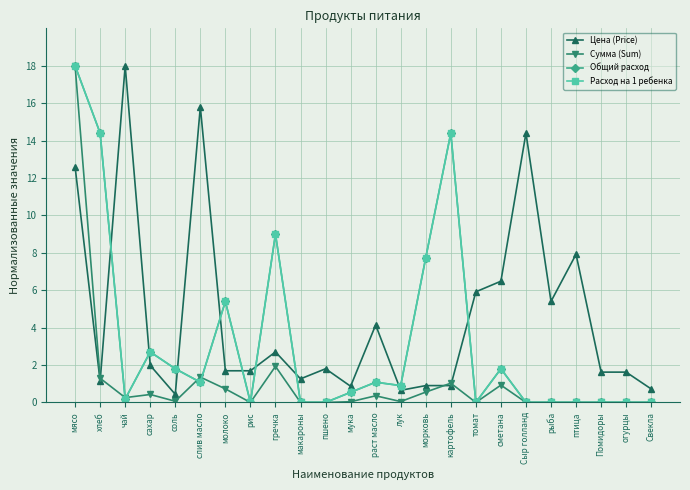

Reading left to right, what are all the values shown in this chart?

Цена (Price): мясо=12.6	хлеб=1.1	чай=18.0	сахар=2.0	соль=0.4	слив масло=15.8	молоко=1.7	рис=1.7	гречка=2.7	макароны=1.3	пшено=1.8	мука=0.9	раст масло=4.1	лук=0.6	морковь=0.9	картофель=0.9	томат=5.9	сметана=6.5	Сыр голланд=14.4	рыба=5.4	птица=7.9	Помидоры=1.6	огурцы=1.6	Свекла=0.7
Сумма (Sum): мясо=18.0	хлеб=1.3	чай=0.3	сахар=0.4	соль=0.1	слив масло=1.4	молоко=0.7	рис=0.0	гречка=1.9	макароны=0.0	пшено=0.0	мука=0.0	раст масло=0.4	лук=0.0	морковь=0.6	картофель=1.0	томат=0.0	сметана=0.9	Сыр голланд=0.0	рыба=0.0	птица=0.0	Помидоры=0.0	огурцы=0.0	Свекла=0.0
Общий расход: мясо=18.0	хлеб=14.4	чай=0.2	сахар=2.7	соль=1.8	слив масло=1.1	молоко=5.4	рис=0.0	гречка=9.0	макароны=0.0	пшено=0.0	мука=0.5	раст масло=1.1	лук=0.9	морковь=7.7	картофель=14.4	томат=0.0	сметана=1.8	Сыр голланд=0.0	рыба=0.0	птица=0.0	Помидоры=0.0	огурцы=0.0	Свекла=0.0
Расход на 1 ребенка: мясо=18.0	хлеб=14.4	чай=0.2	сахар=2.7	соль=1.8	слив масло=1.1	молоко=5.4	рис=0.0	гречка=9.0	макароны=0.0	пшено=0.0	мука=0.5	раст масло=1.1	лук=0.9	морковь=7.7	картофель=14.4	томат=0.0	сметана=1.8	Сыр голланд=0.0	рыба=0.0	птица=0.0	Помидоры=0.0	огурцы=0.0	Свекла=0.0